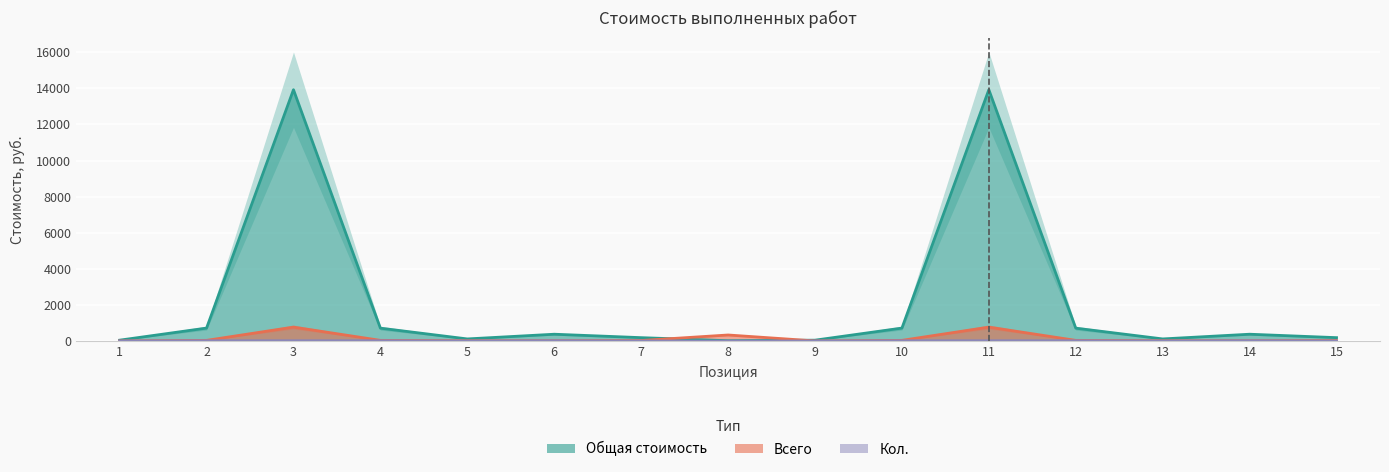

What is the value of the Всего point at the 9th from the left?

8.4